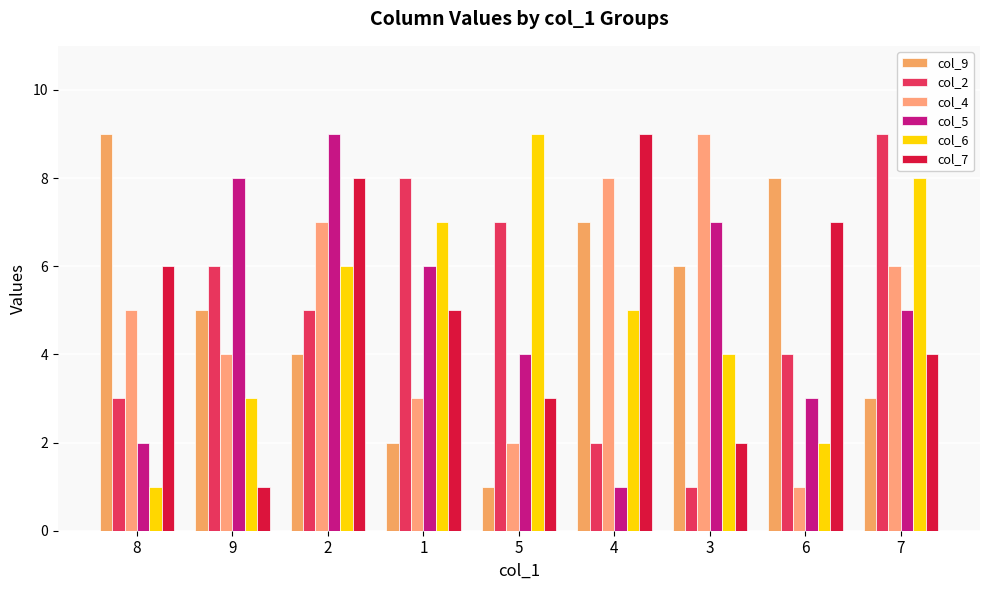

How many col_6 values are between 3 and 7?

5